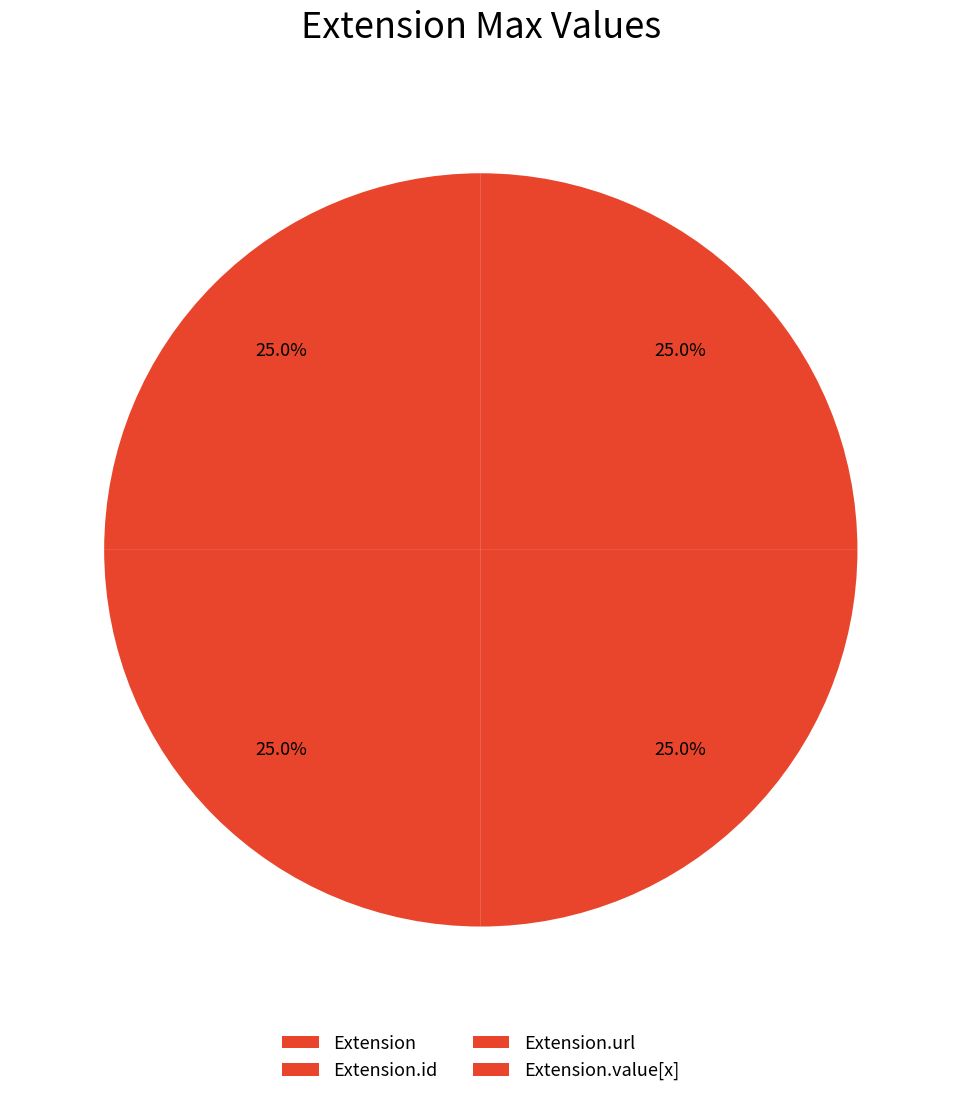

Count the number of slices in the pie.

4